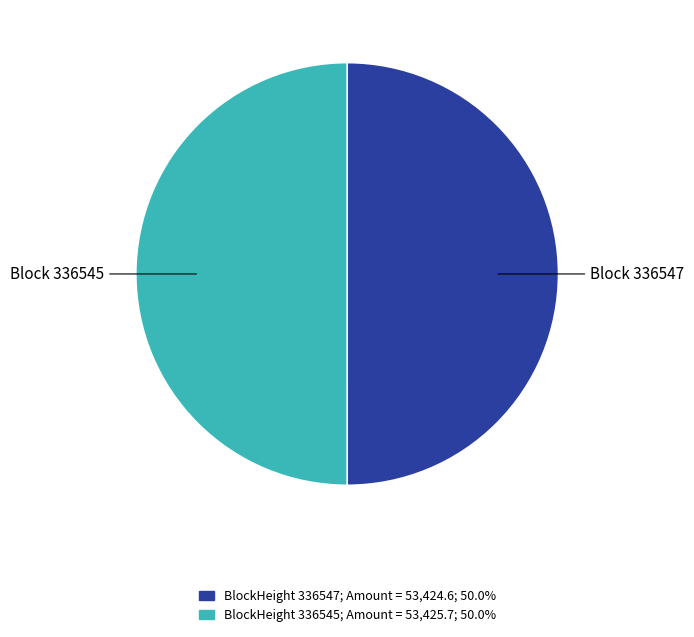

How many slices are in this pie chart?

2